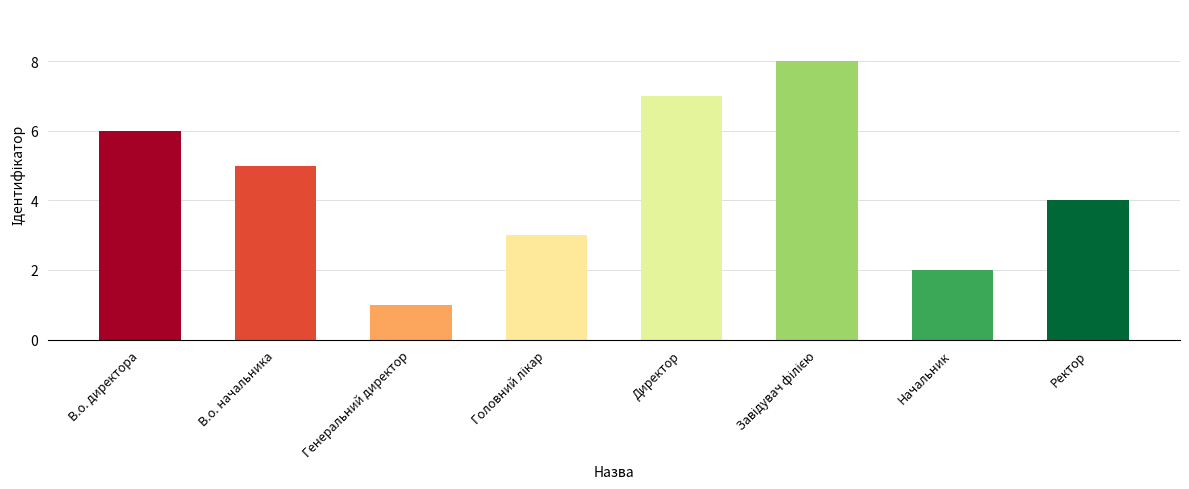

What is the change in value from Генеральний директор to Директор?

+6